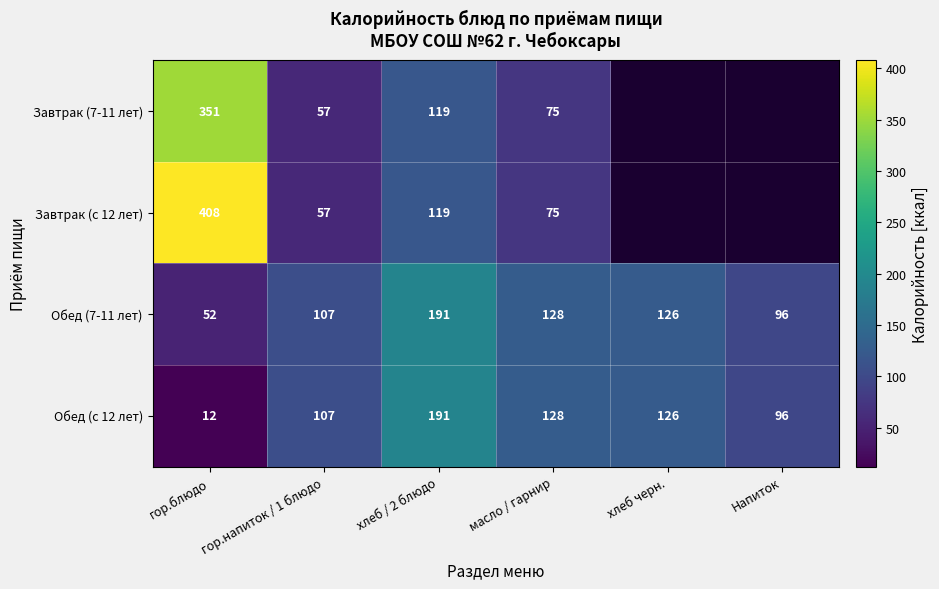

Where does the Обед (с 12 лет) series first go above 126?

хлеб / 2 блюдо